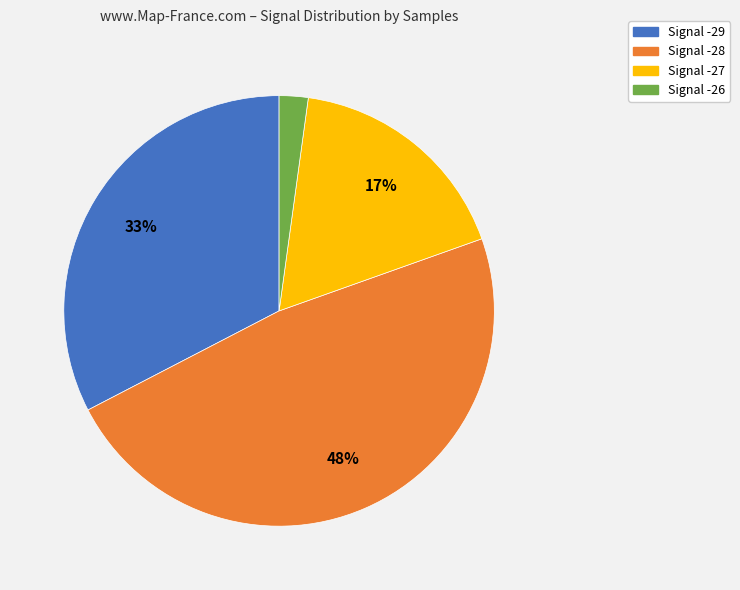

Is it true that Signal -27 is 17% of the pie?

True